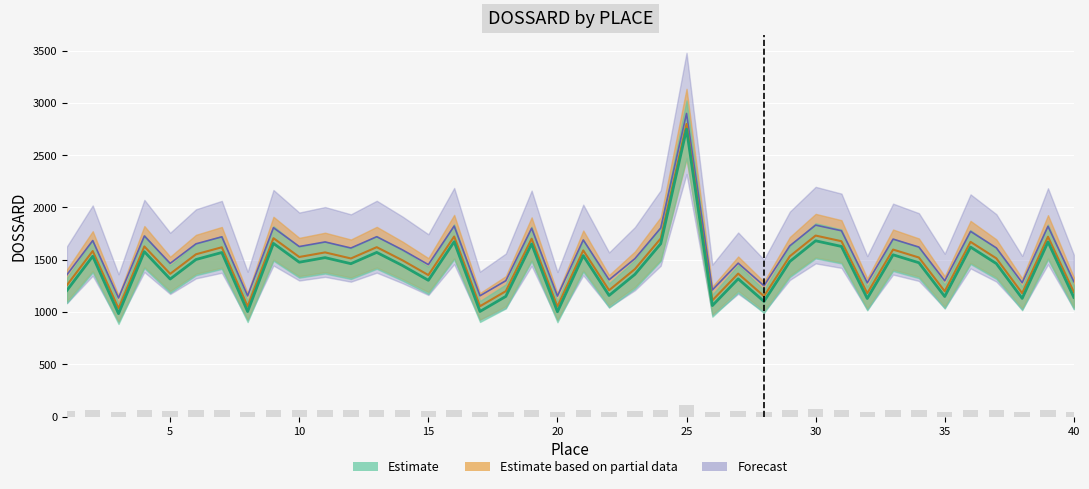

What is the difference between the maximum and second lowest values in the Estimate series?

1747